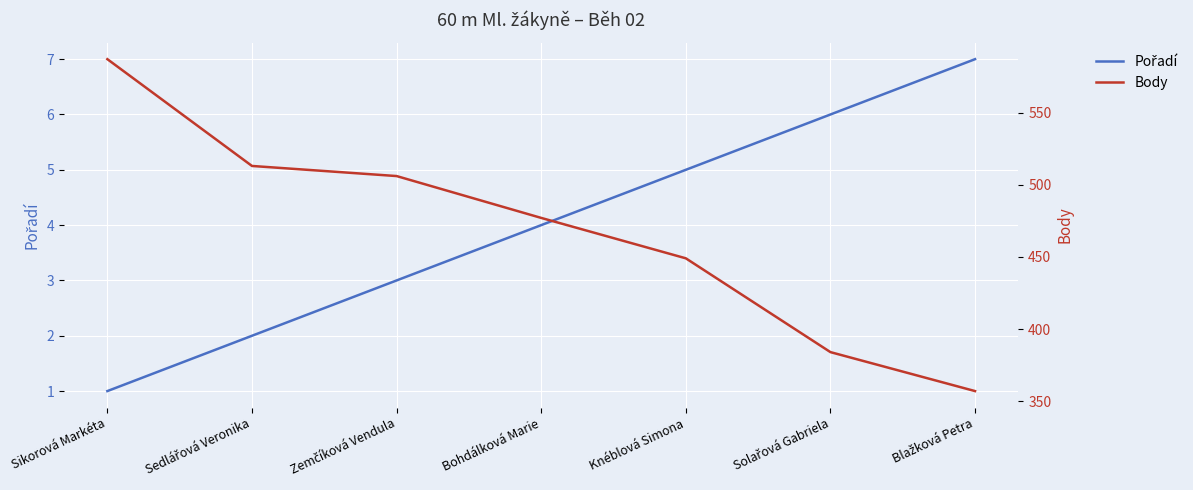

True or false: Pořadí and Body cross at least once.

False